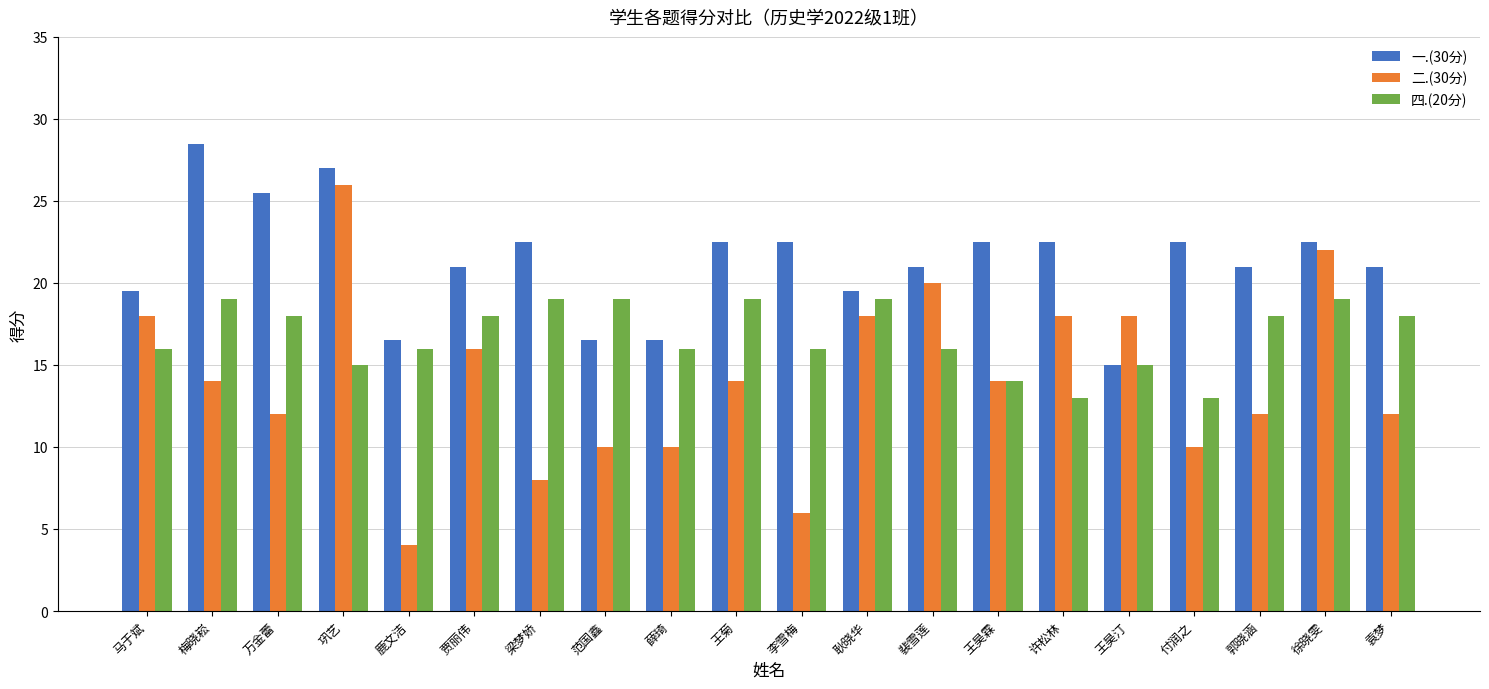

Which series has the widest spread of values?

二.(30分)